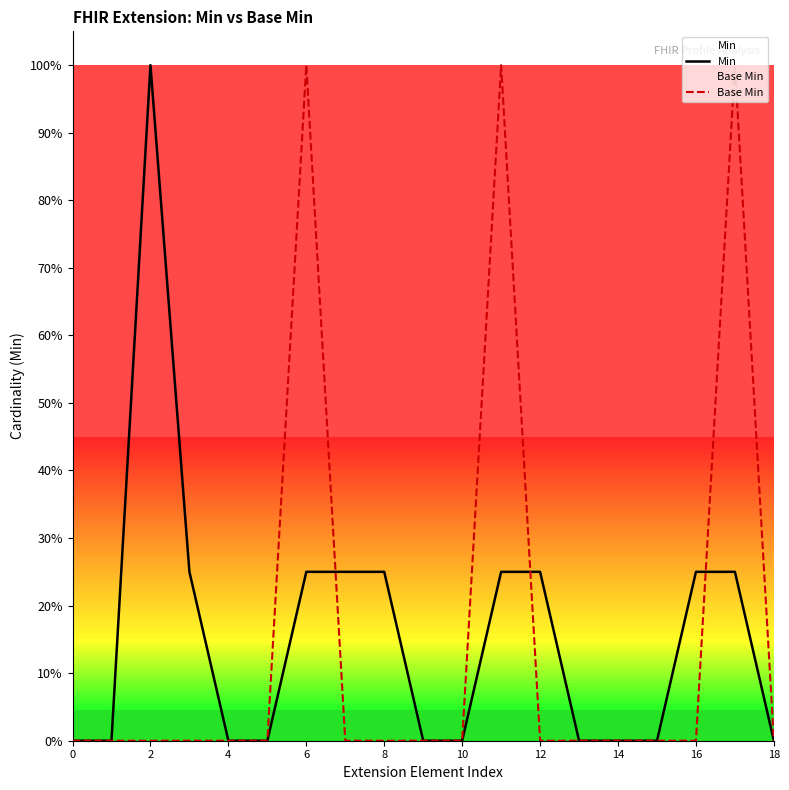

List the series in order of their peak value, lowest first.

Min, Base Min